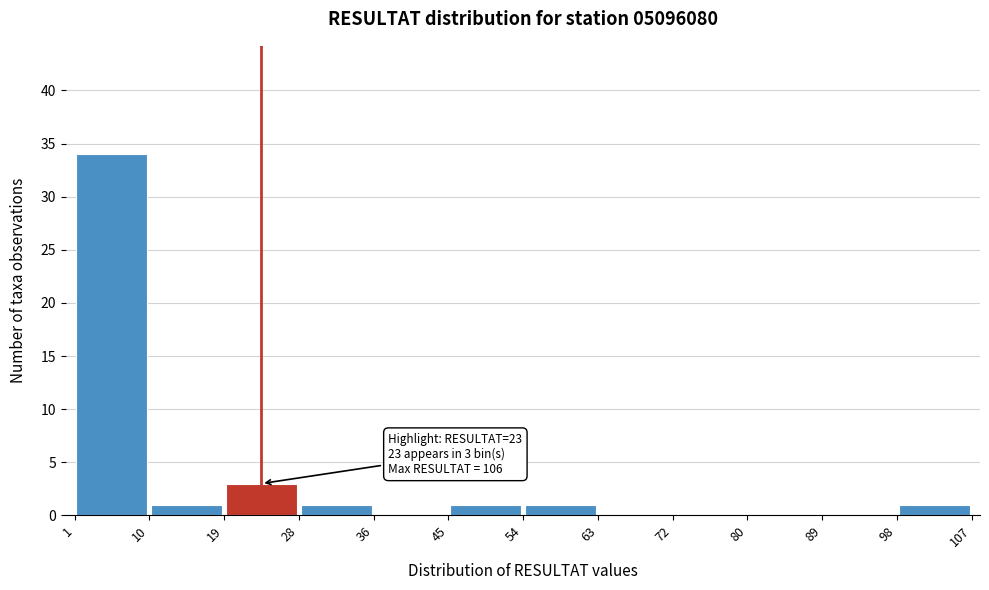

Which range on the x-axis has the tallest bar?

1 to 10